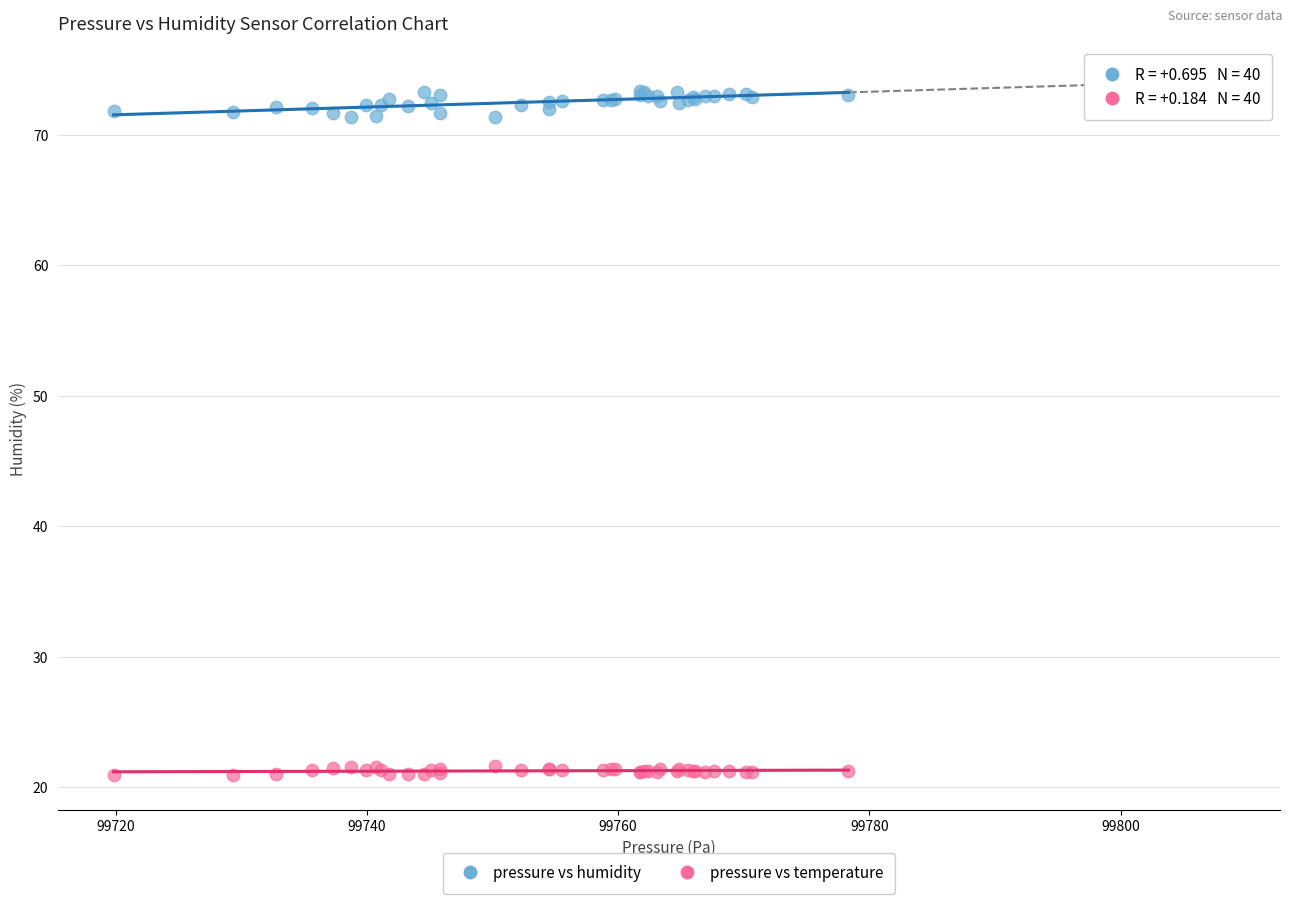

Which series reaches the maximum Y coordinate?

pressure vs humidity